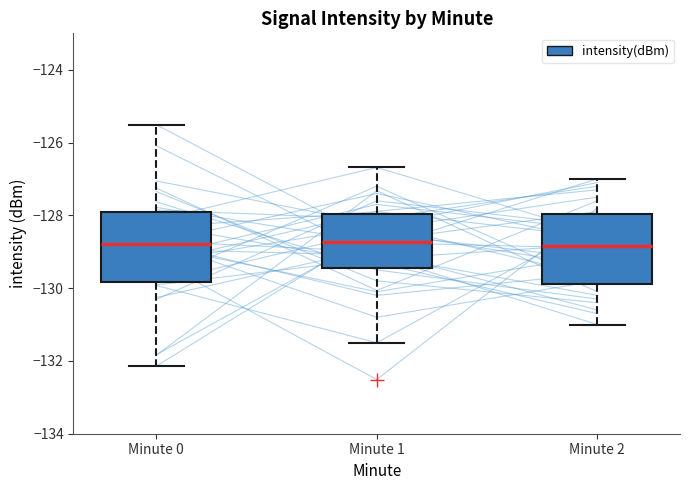

Reading left to right, read every box against the y-axis: the position of its median line, the range the box covers, and the ends of its whiskers. The values are not printed on the chart, so give them approximately, as read against the axis.

Minute 0: median -128.8, box -129.8 to -128.0, whiskers -132.2 to -125.6
Minute 1: median -128.8, box -129.4 to -128.0, whiskers -131.4 to -126.6
Minute 2: median -128.8, box -129.8 to -128.0, whiskers -131.0 to -127.0